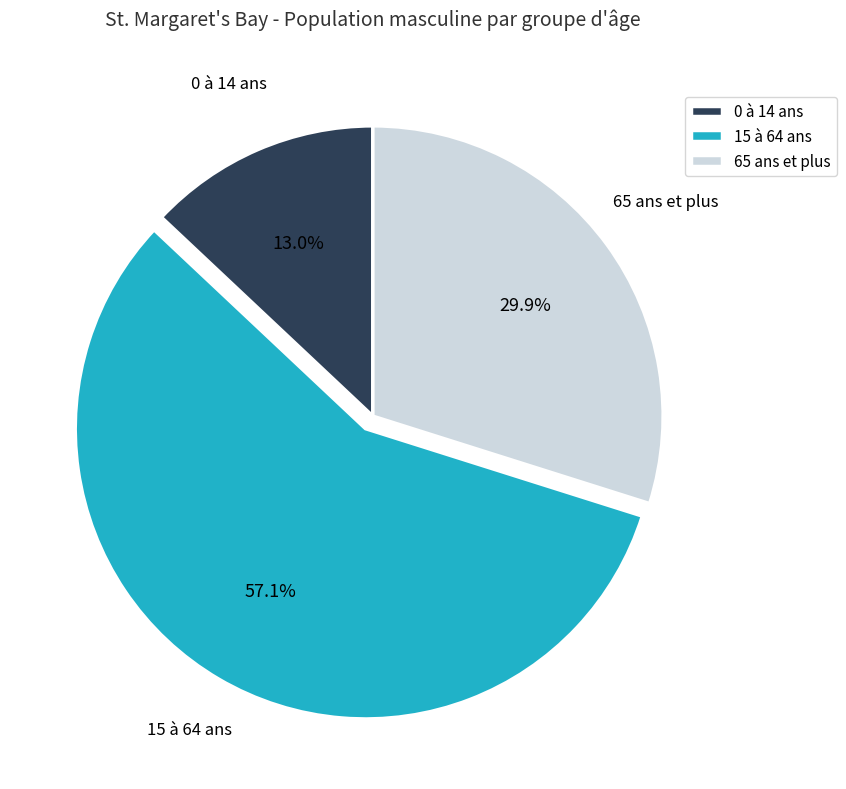

Approximately how many times larger is the value at 65 ans et plus compared to 0 à 14 ans?

2.3